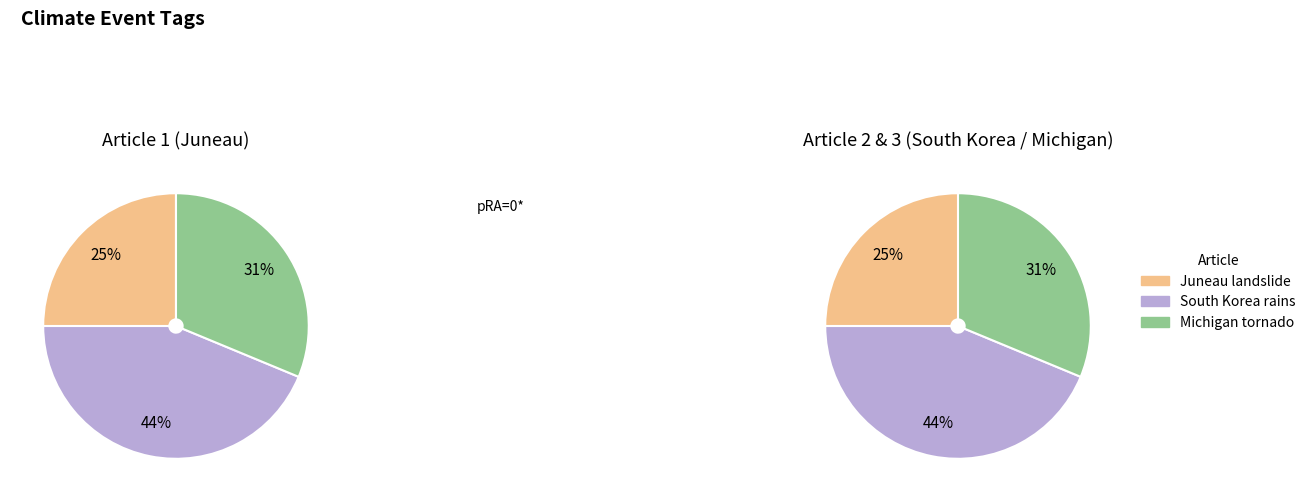

Count the number of slices in the pie.

3